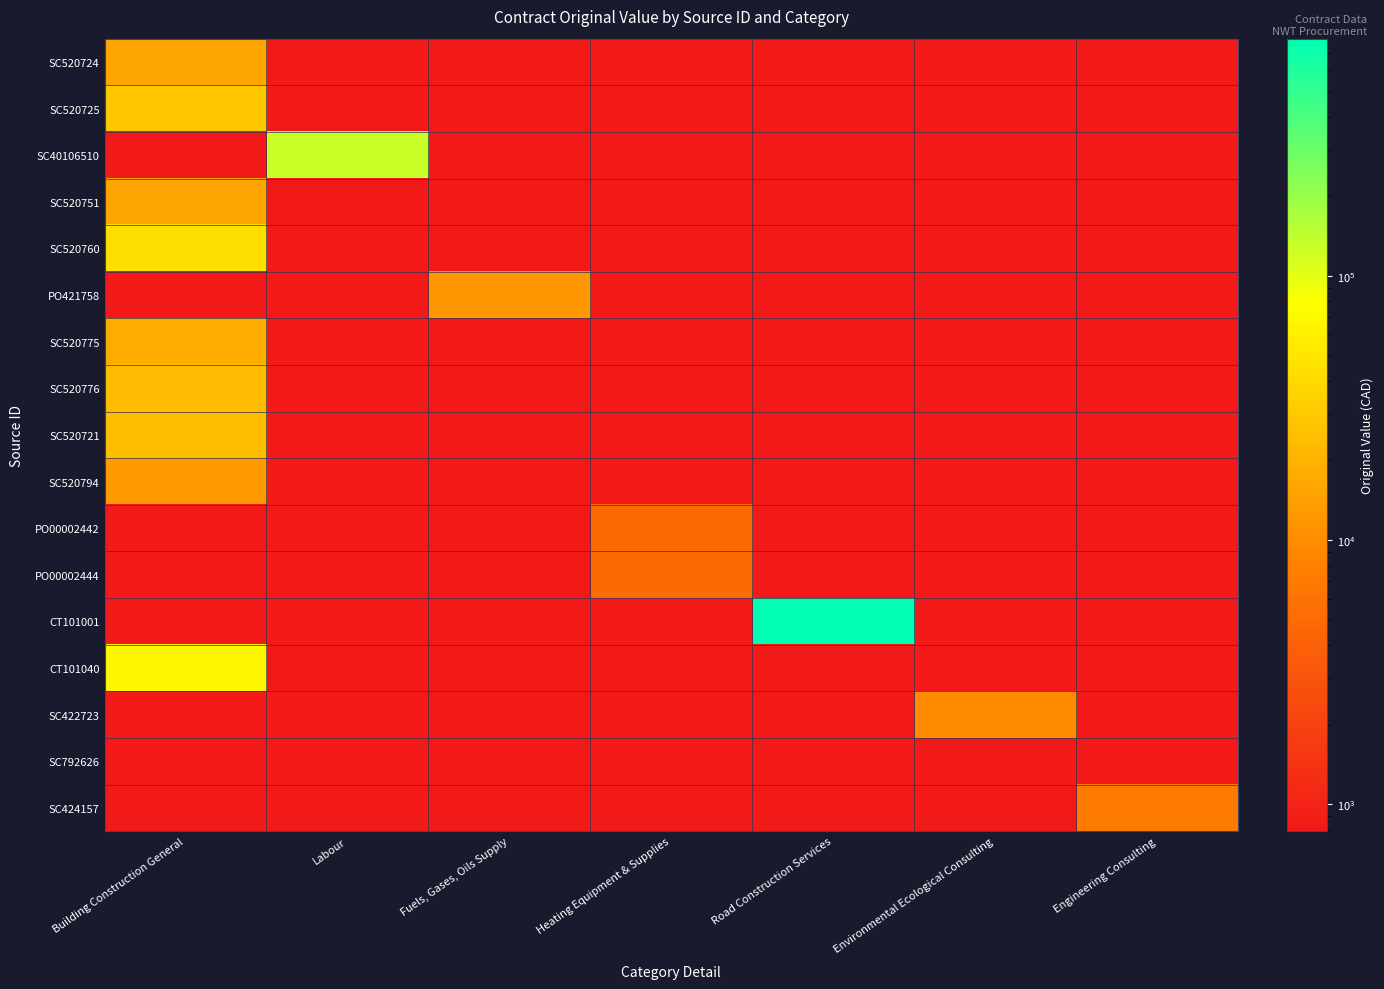

Rank the series by their maximum value, from lowest to highest.

SC792626, PO00002442, PO00002444, SC424157, SC422723, PO421758, SC520794, SC520751, SC520724, SC520775, SC520776, SC520721, SC520725, SC520760, CT101040, SC40106510, CT101001